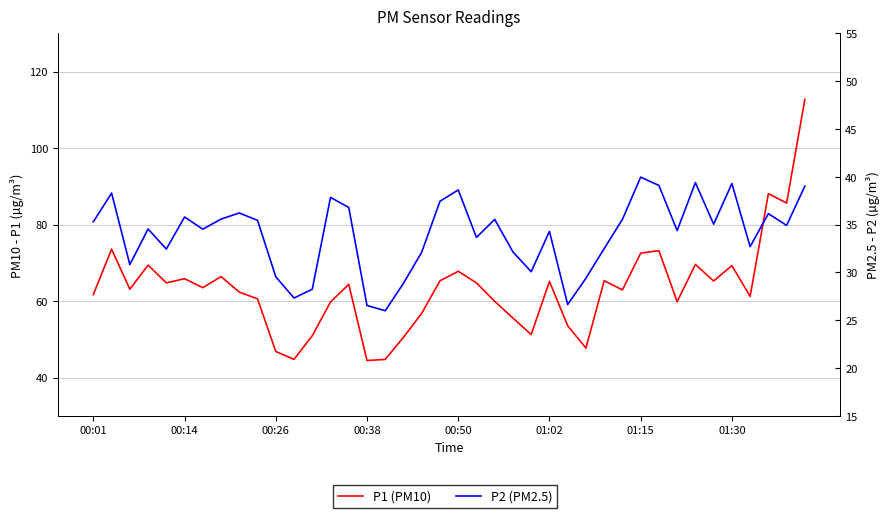

What is the average value of the P1 (PM10) series?

63.3